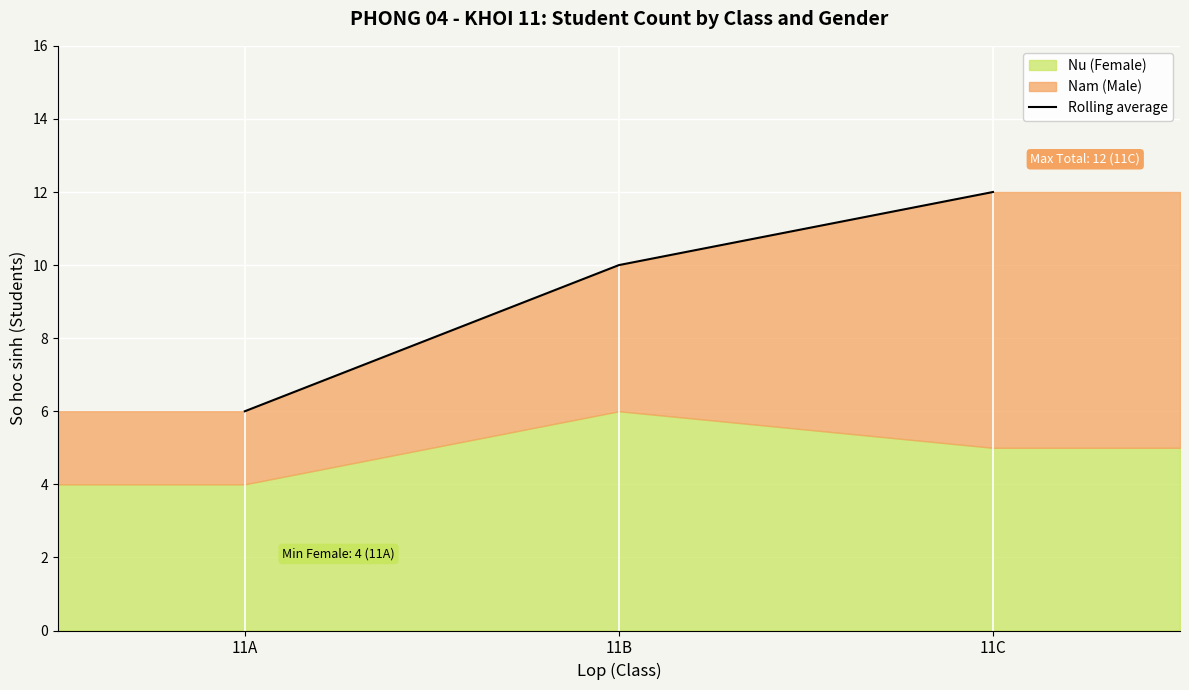

Rank the categories by value from highest to lowest.

11C, 11B, 11A